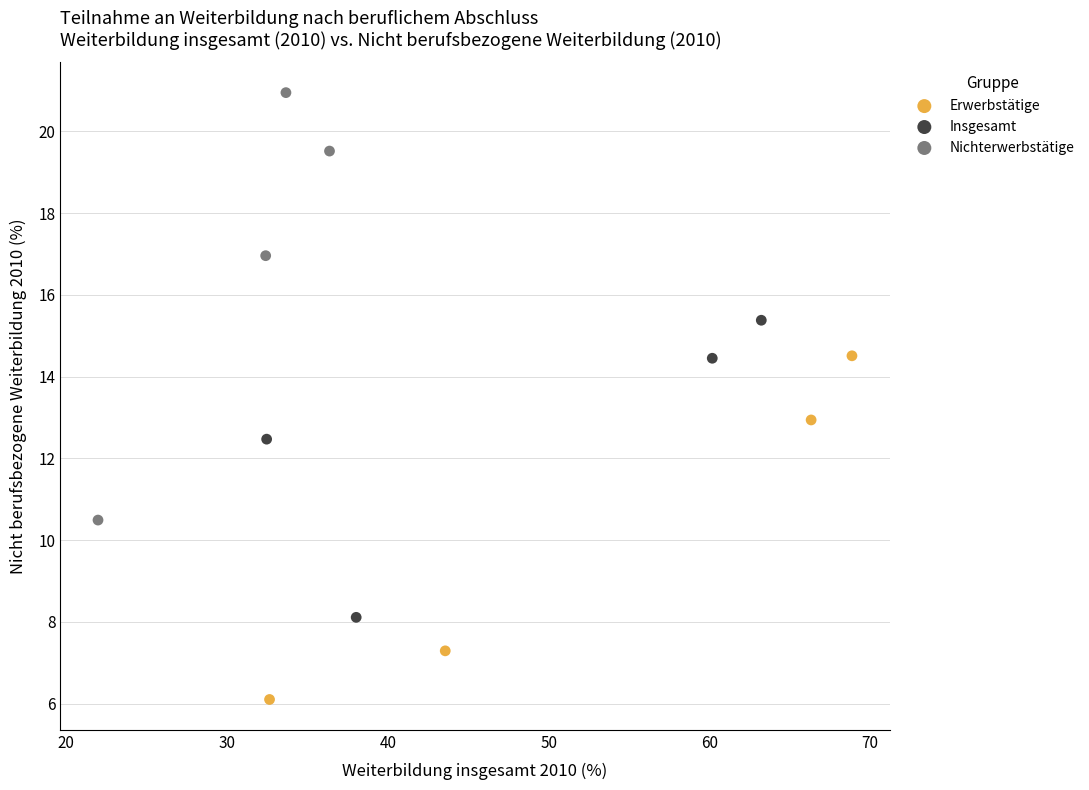

Which series has the largest Y range (max minus min)?

Nichterwerbstätige